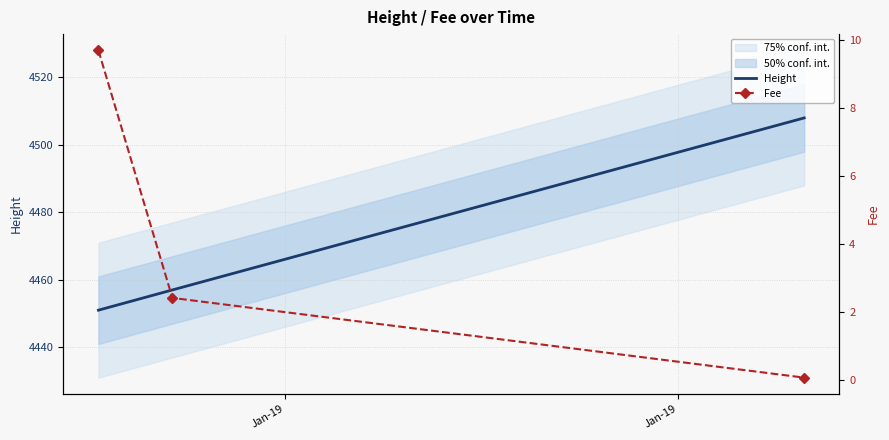

What is the difference between the maximum and second lowest values in the Fee series?

7.3